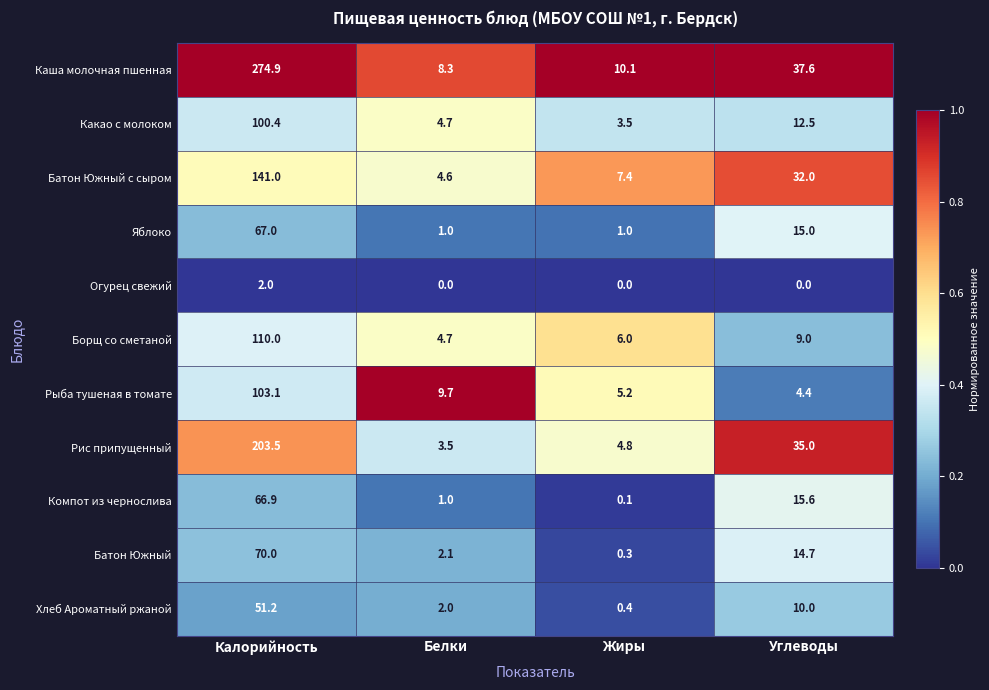

Which series has the largest range (max minus min)?

Каша молочная пшенная